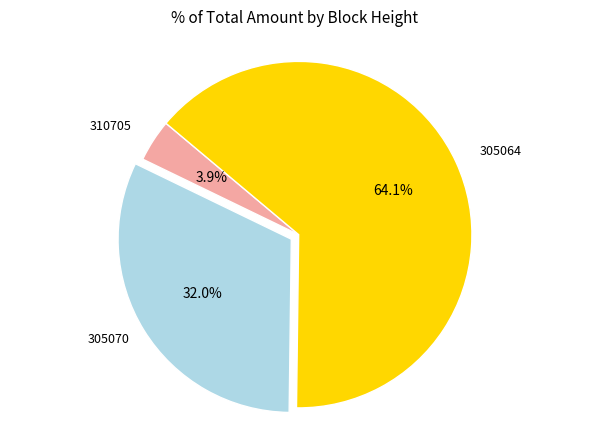

Is there any slice that represents more than half of the pie?

Yes